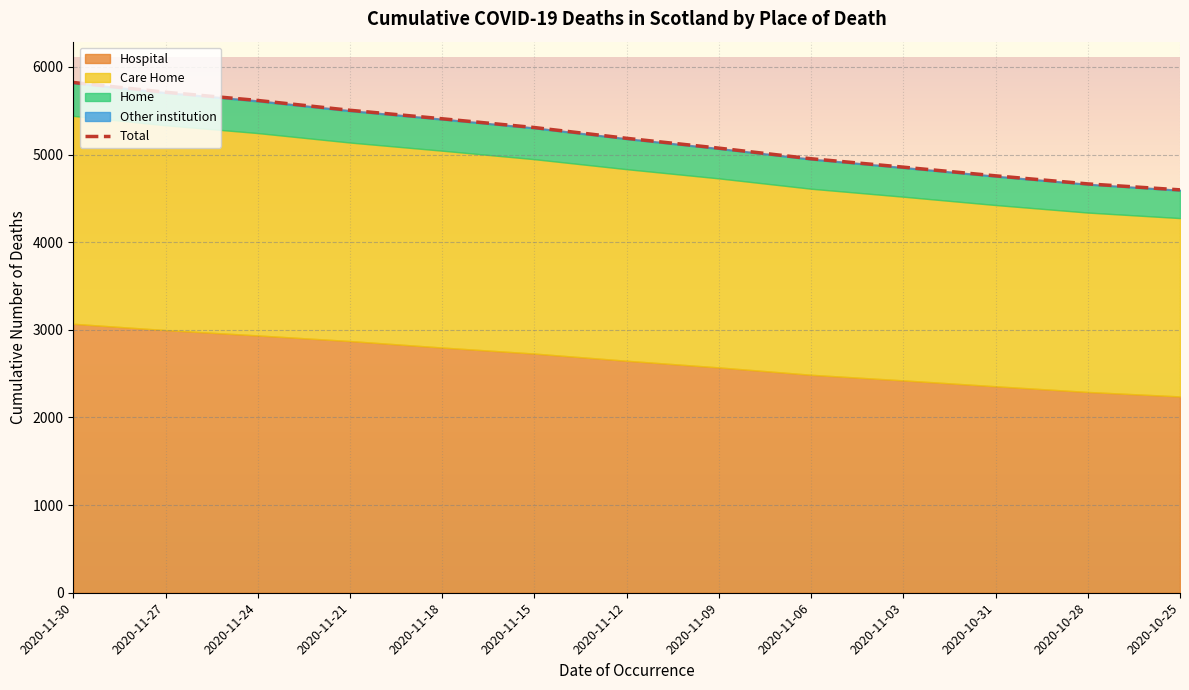

What is the label of the 4th point from the right?

2020-11-03